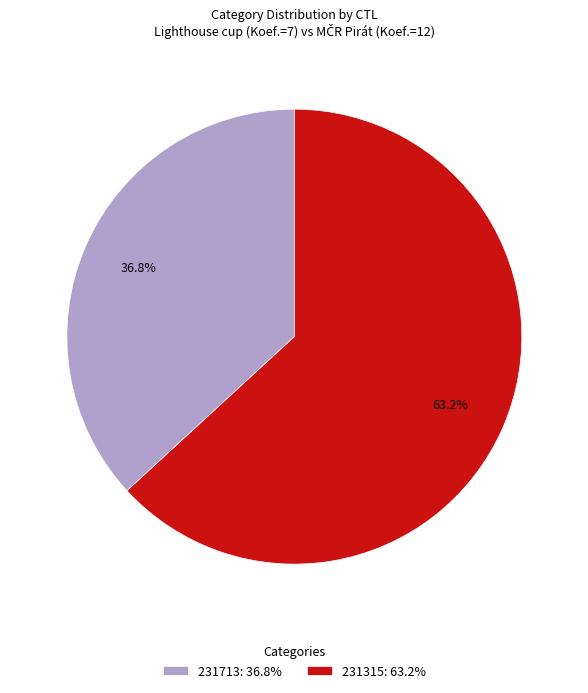

What percentage is NOT represented by 231713?

63.2%